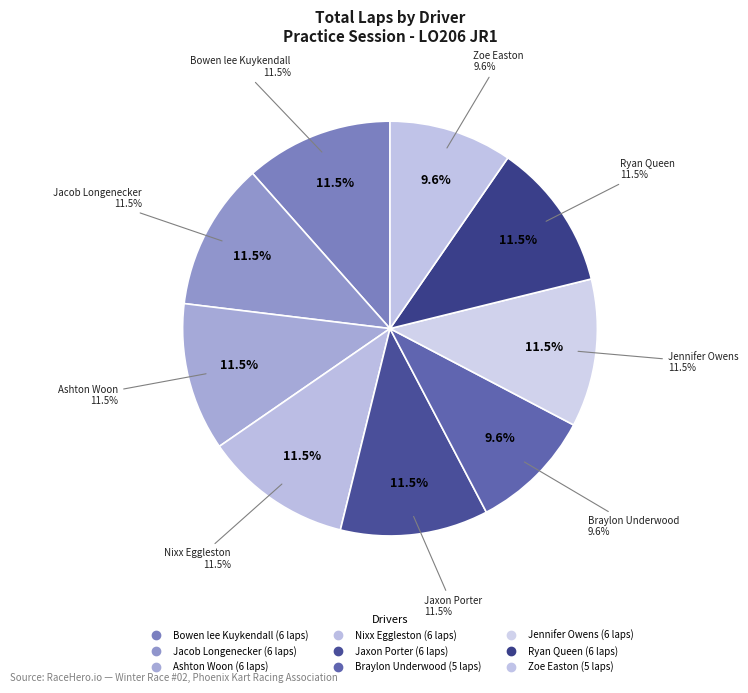

To the nearest percent, what portion does Zoe Easton represent?

10%